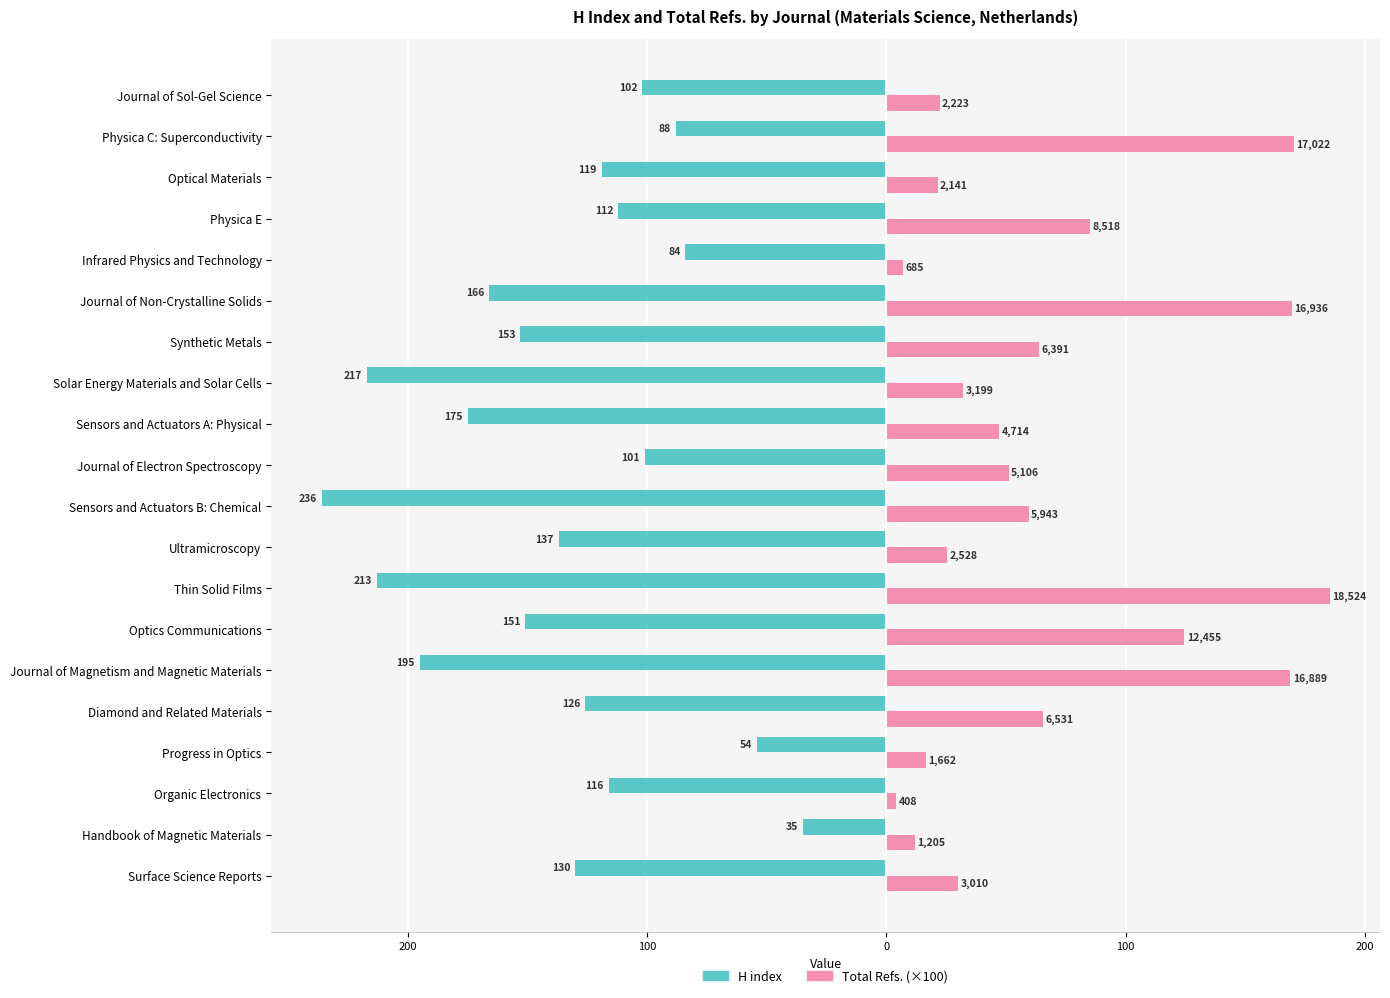

What are all the series names shown in the legend?

H index, Total Refs. (×100)